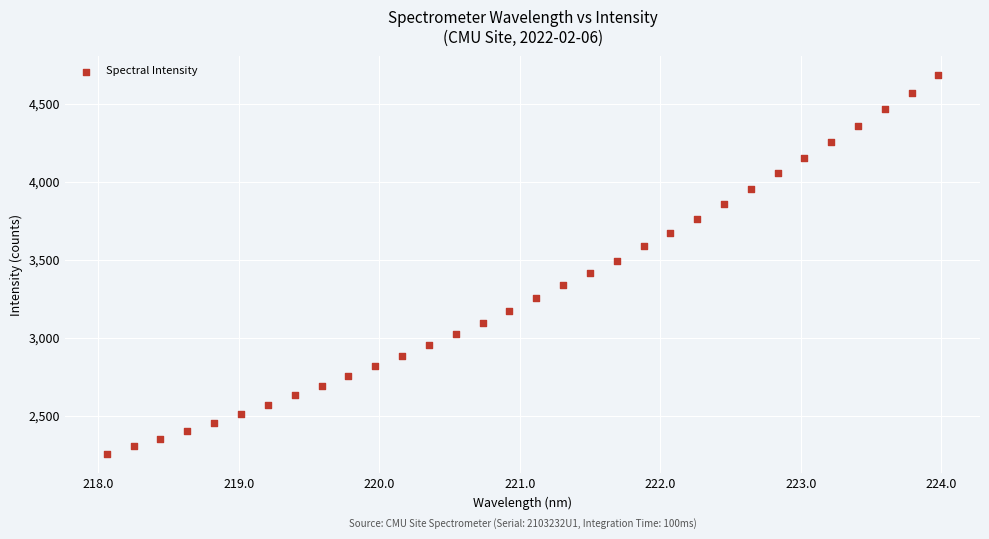

What is the range of X values (max minus min)?

5.9